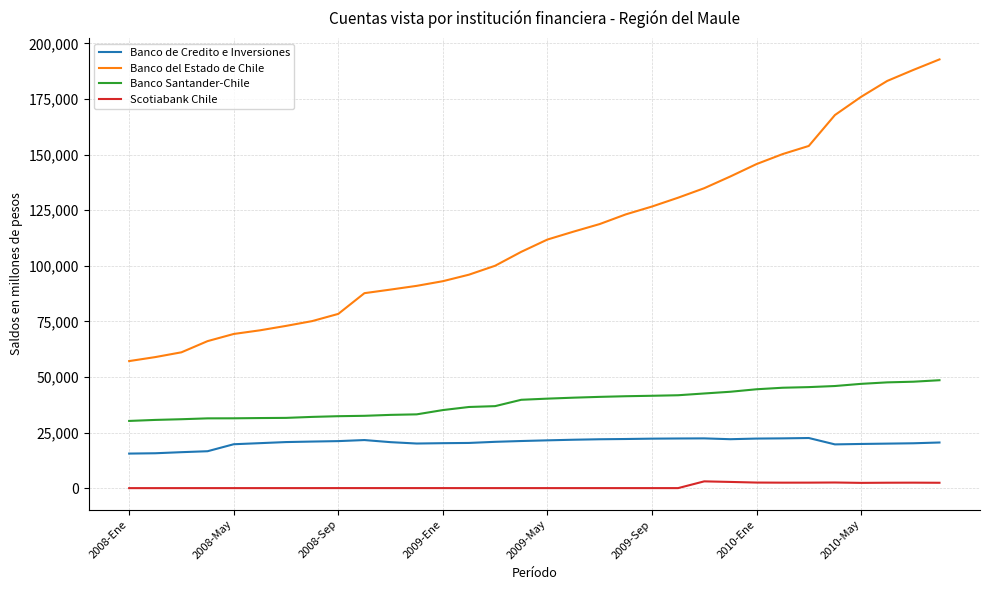

True or false: Banco del Estado de Chile and Banco Santander-Chile intersect in this chart.

False